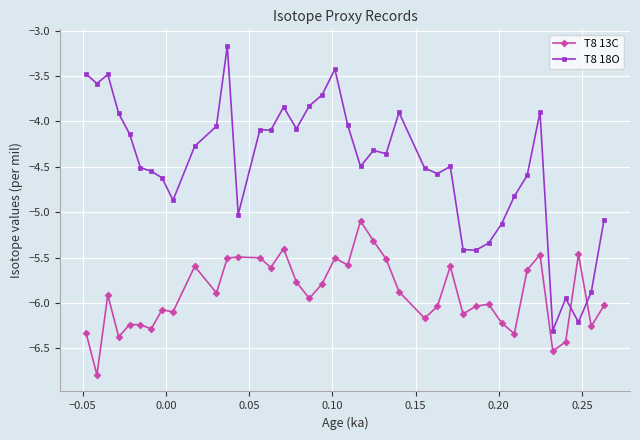

What is the difference between the maximum and second lowest values in the T8 13C series?

1.4